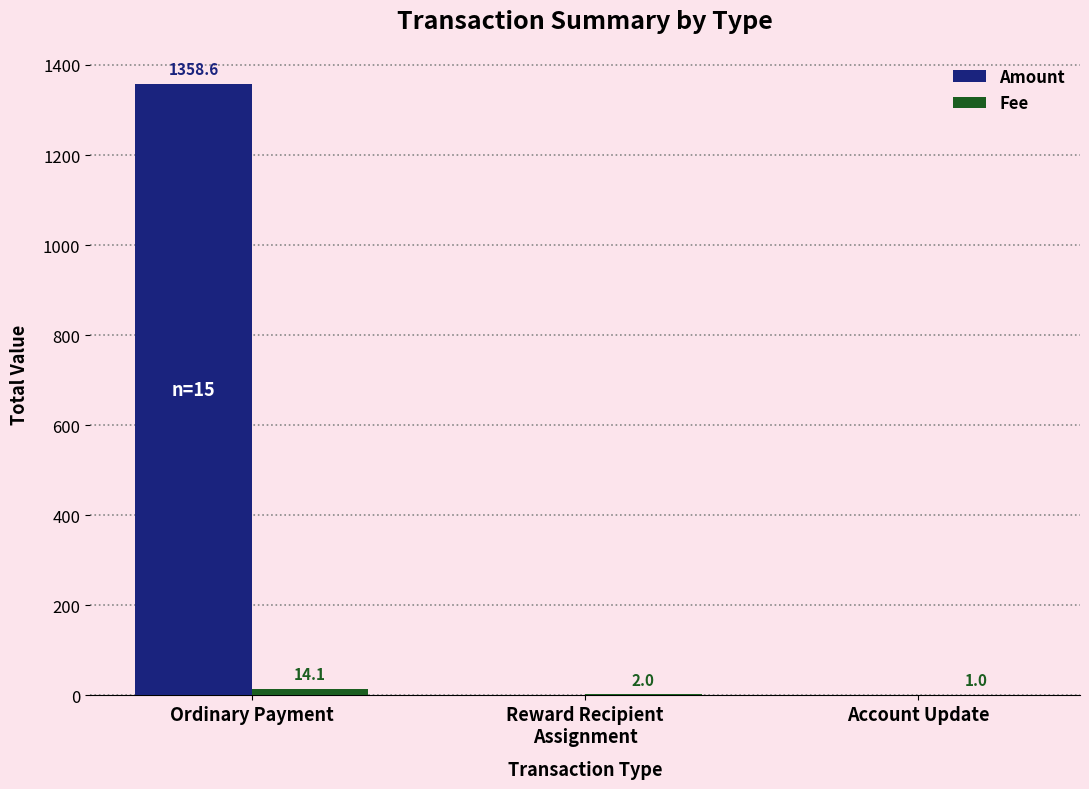

At which category is the sum across all series the highest?

Ordinary Payment